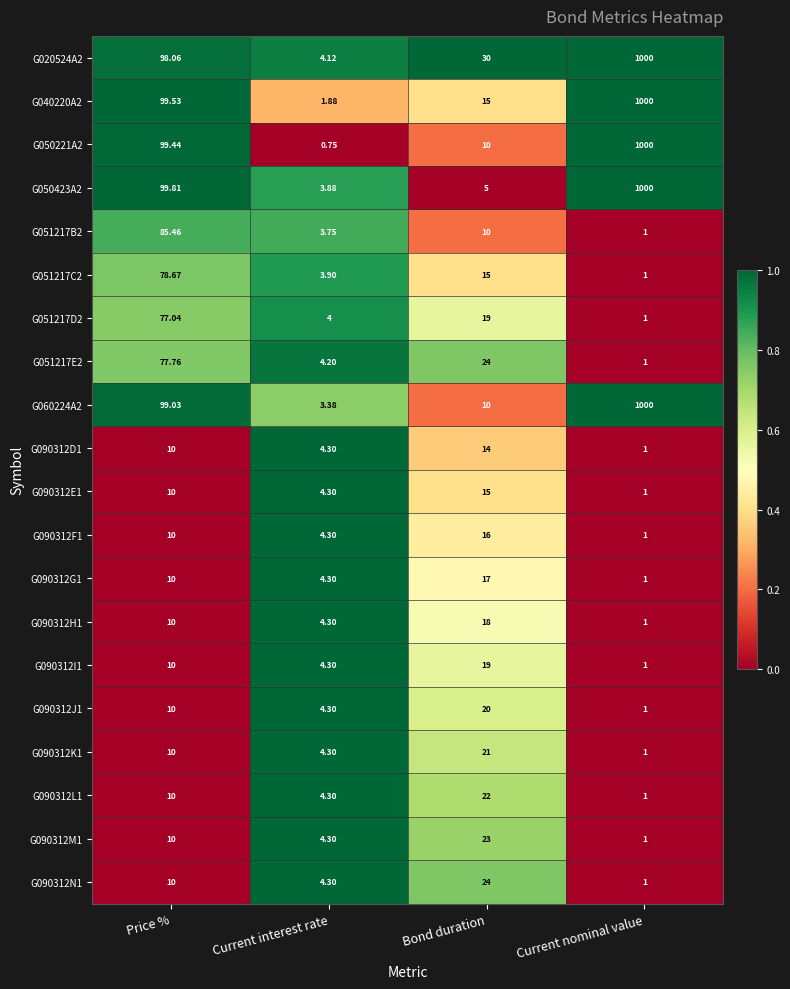

What is the difference between the highest and lowest values at Price %?

89.8